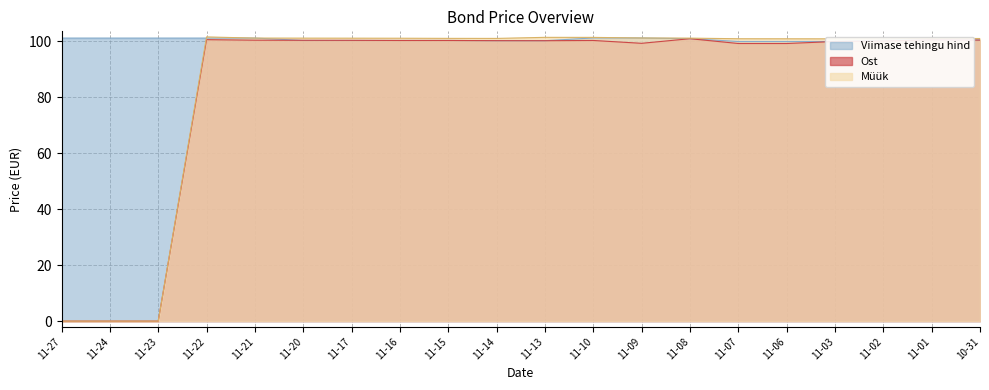

What is the highest value of the Müük series?

101.6